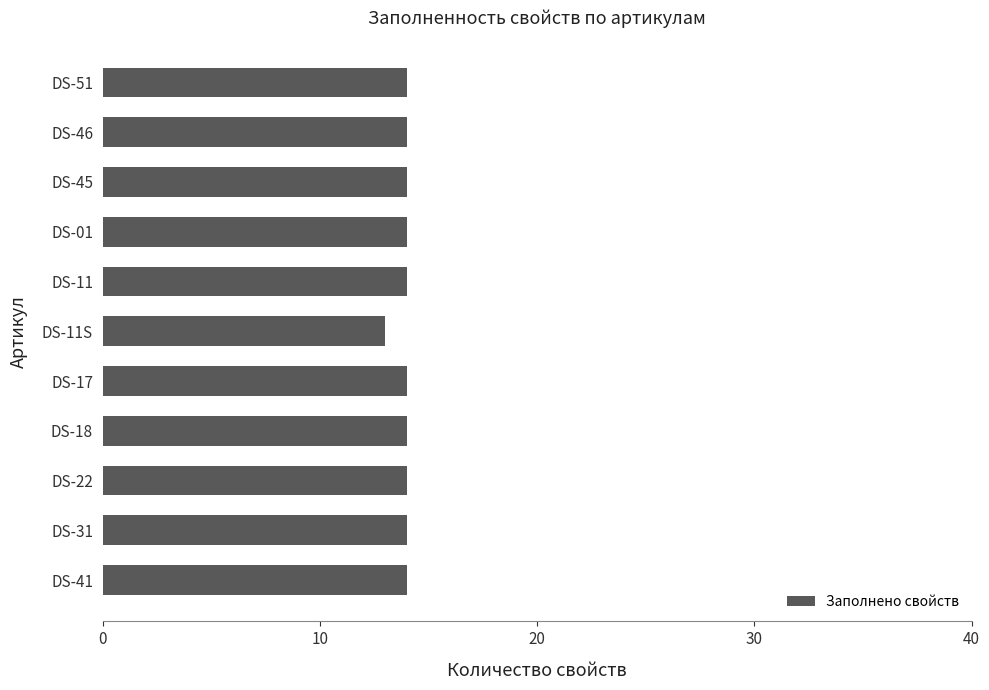

Does the chart contain stacked bars?

No